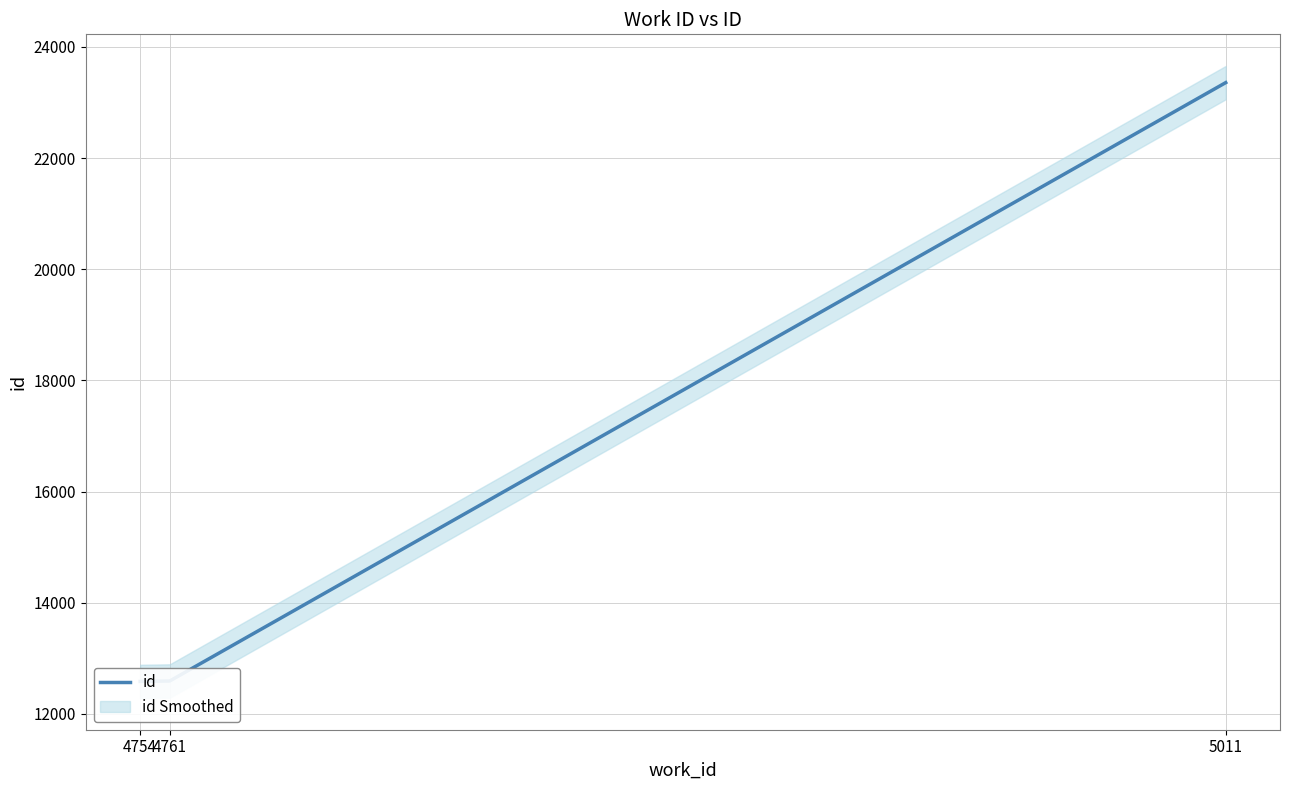

Rank the categories by value from lowest to highest.

4754, 4761, 5011